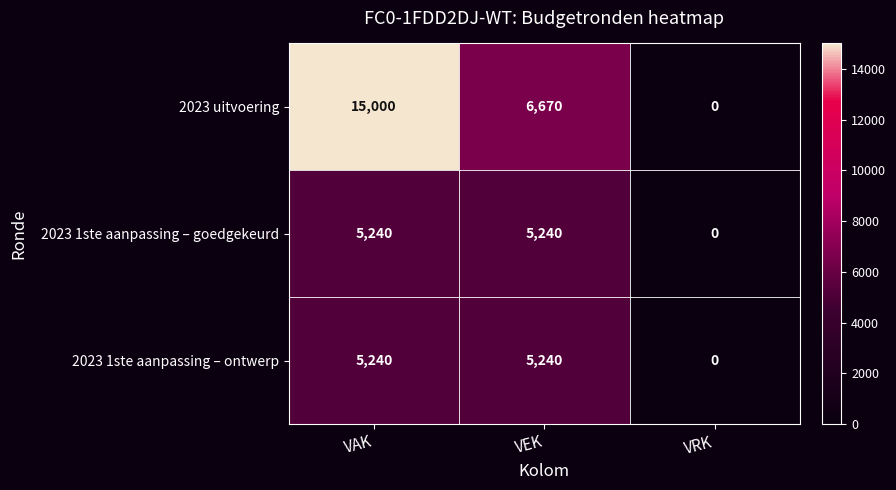

What is the average value of the 2023 1ste aanpassing – goedgekeurd series?

3493